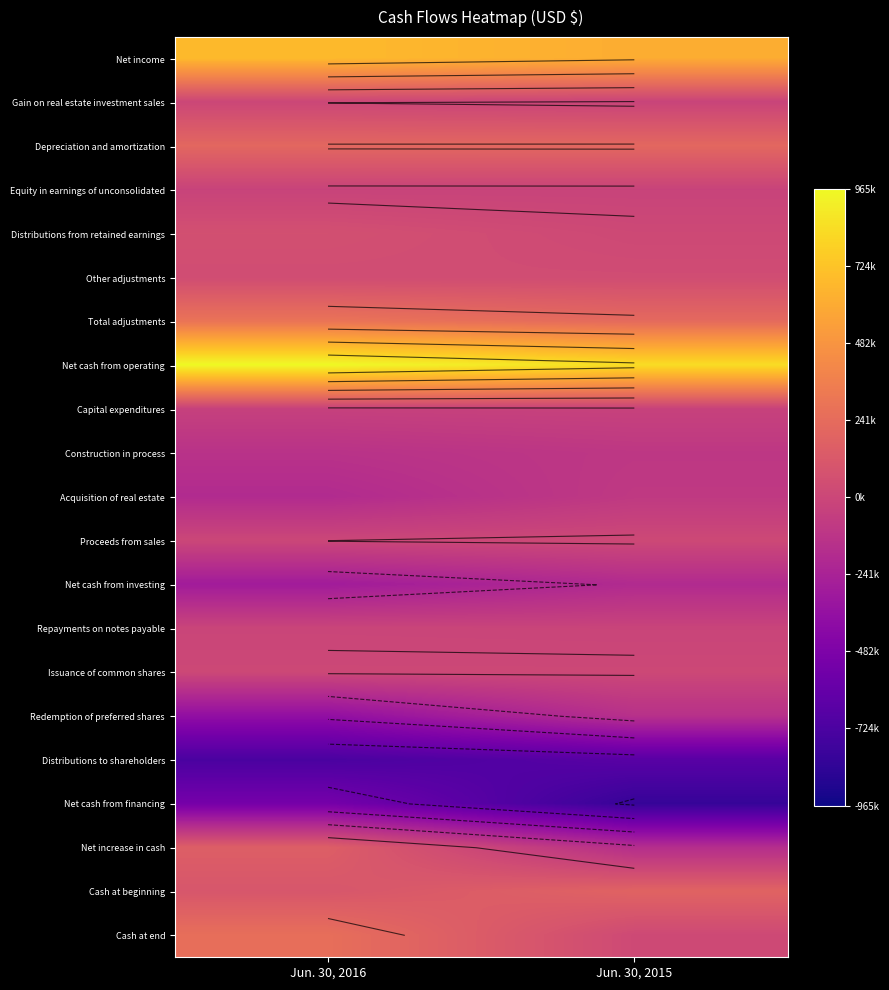

Which has a higher value, Jun. 30, 2016 or Jun. 30, 2015?

Jun. 30, 2016